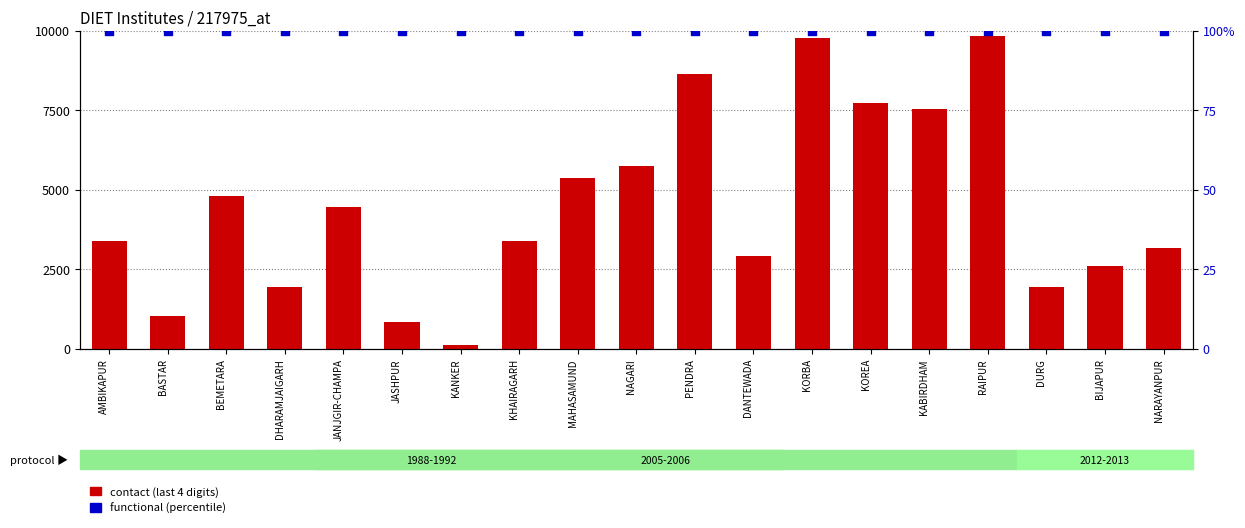

Is the value of contact (last 4 digits) at KABIRDHAM greater than the value of functional (percentile) at NAGARI?

Yes